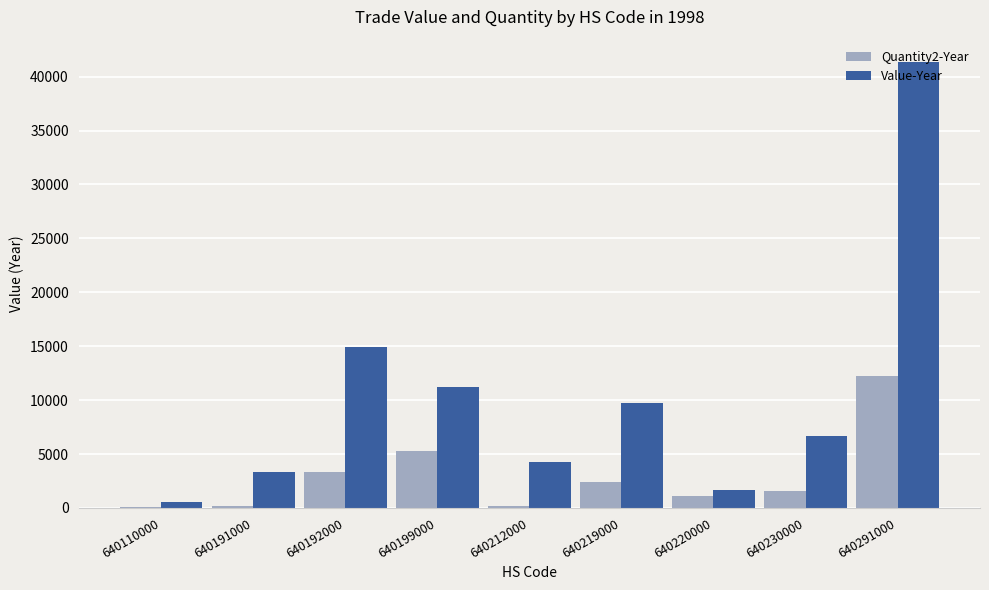

At which label does Value-Year reach its peak?

640291000